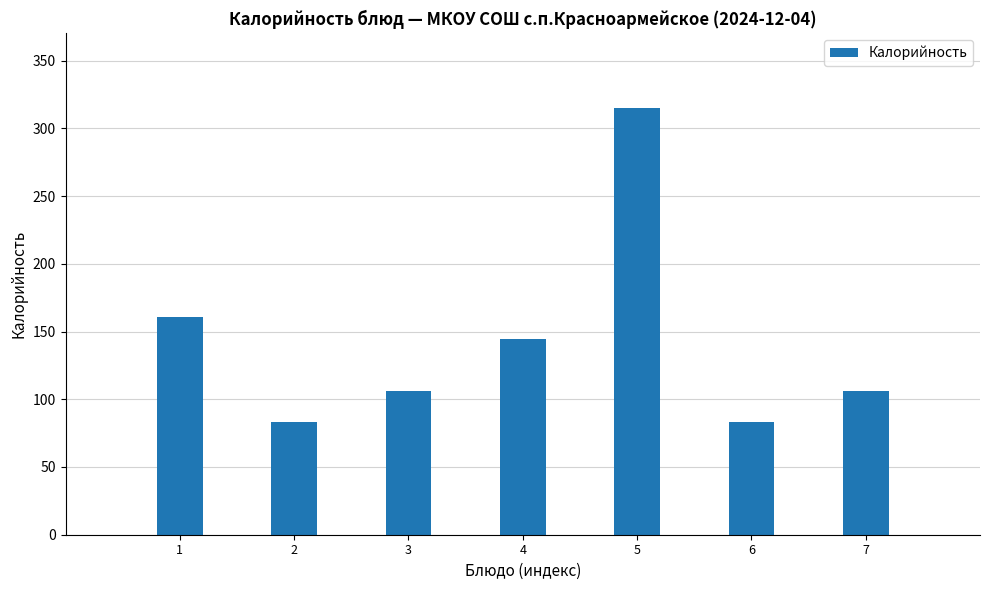

What is the sum of the values at 2 and 5?

398.1